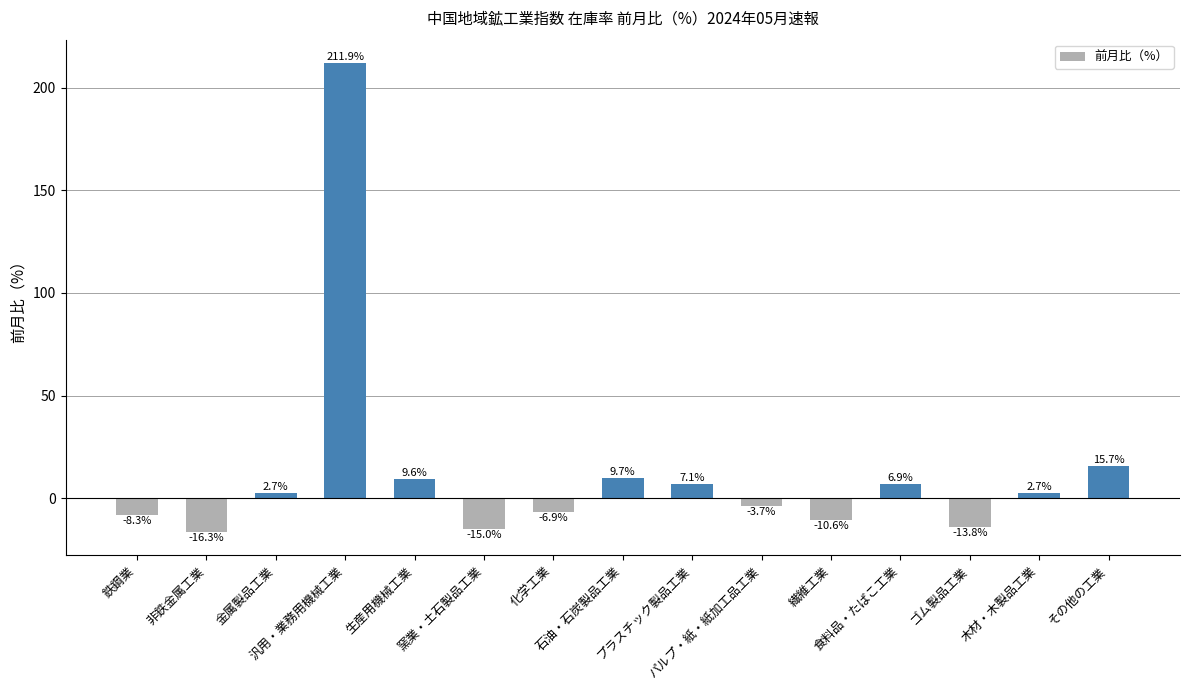

How many data points does each series have?

15